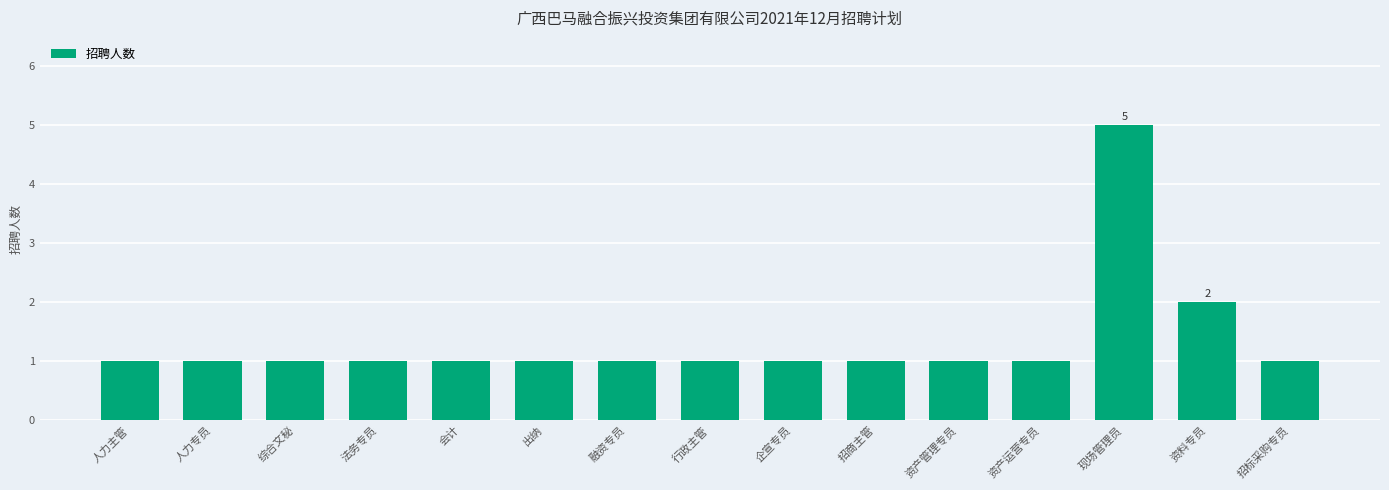

Is it true that the value at 资料专员 is 3?

False